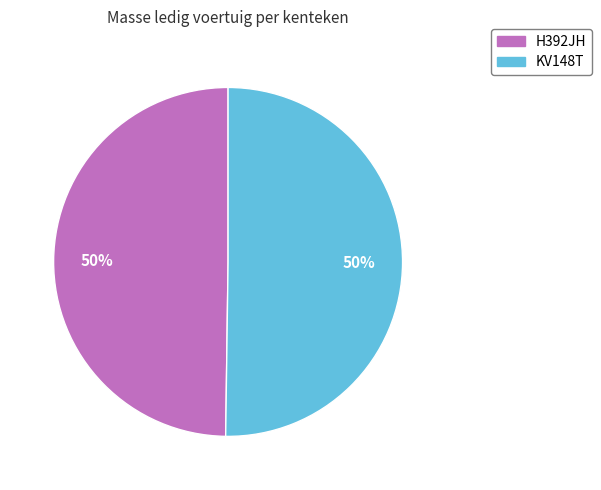

To the nearest percent, what is the average slice percentage?

50%